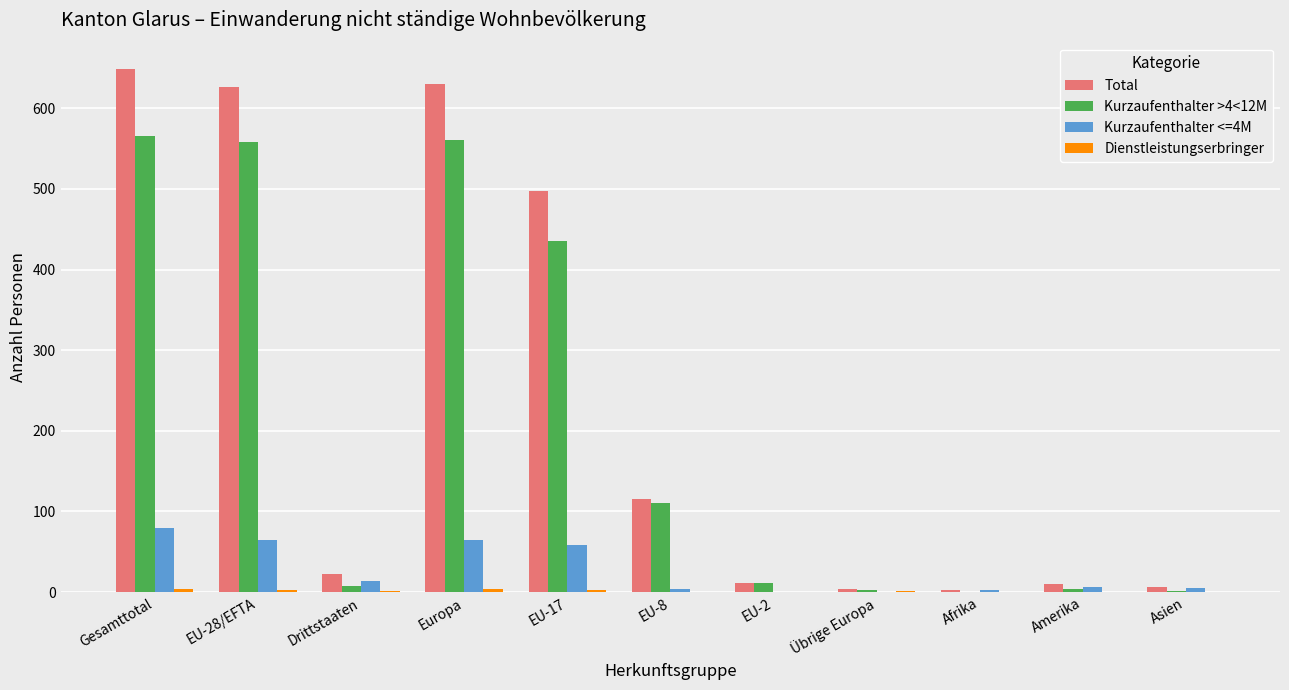

Which series has the largest total across all categories?

Total